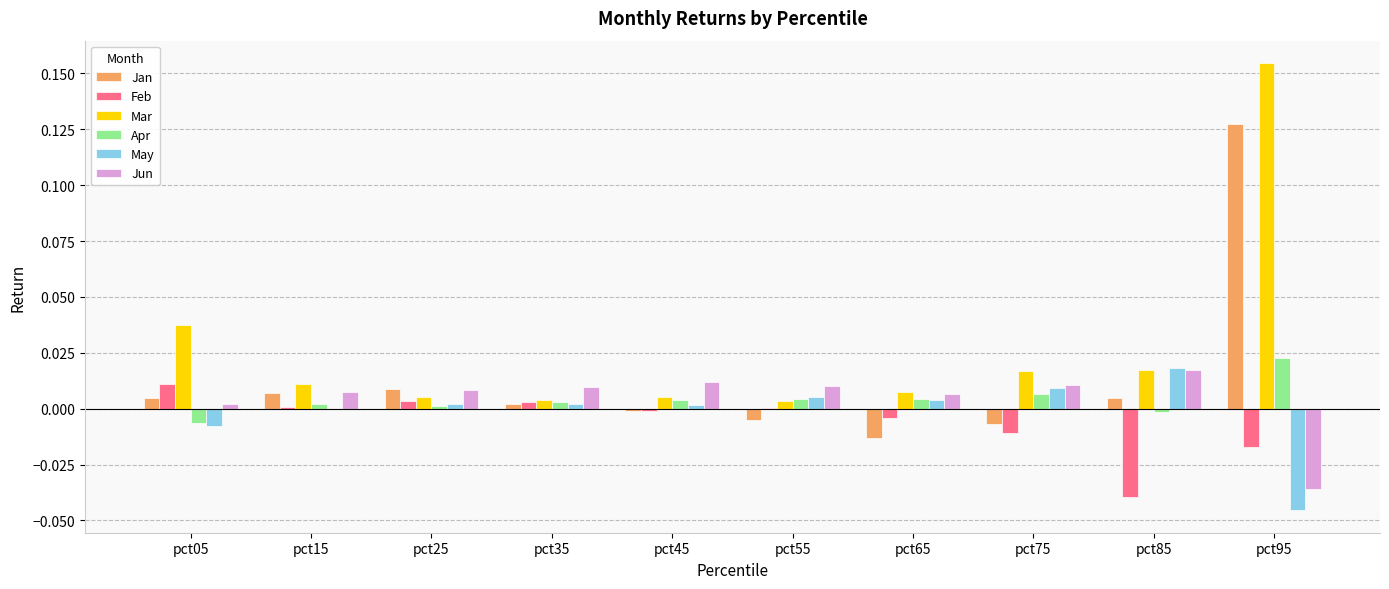

At which label does Jun reach its peak?

pct85